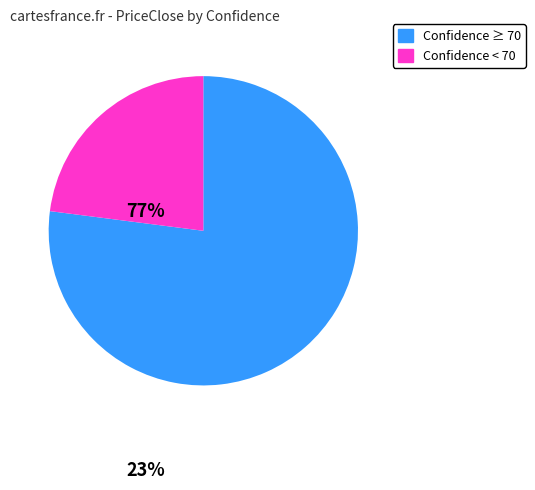

Is there a majority slice in this chart?

Yes